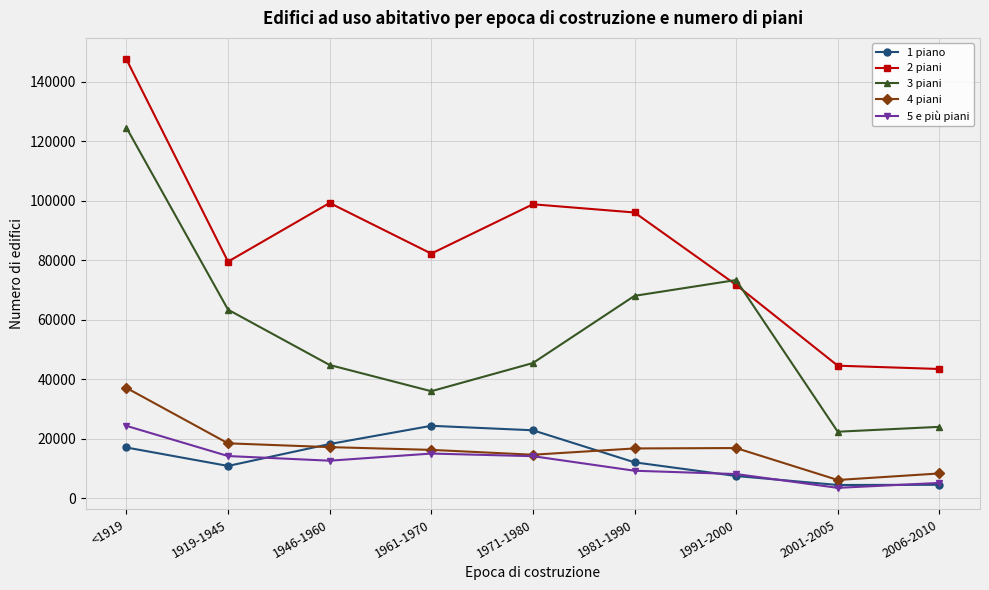

Read the 4 piani value at 1946-1960, to the nearest 100.

17100